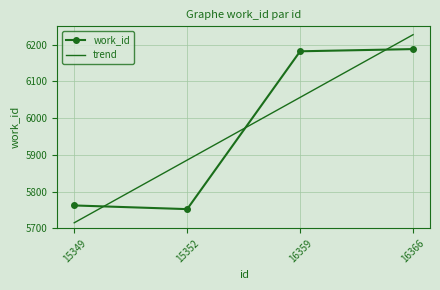

True or false: work_id and trend cross at least once.

True